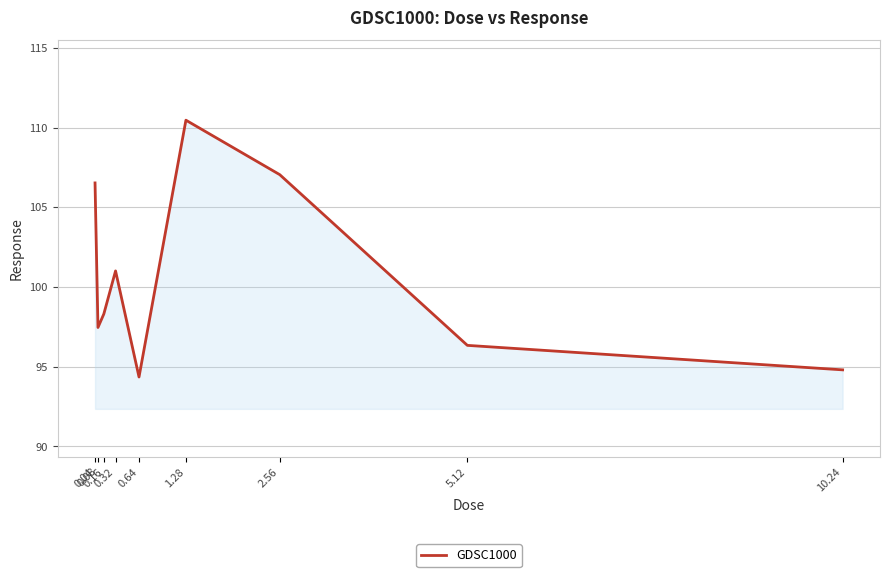

What is the minimum value shown in the chart?

94.4